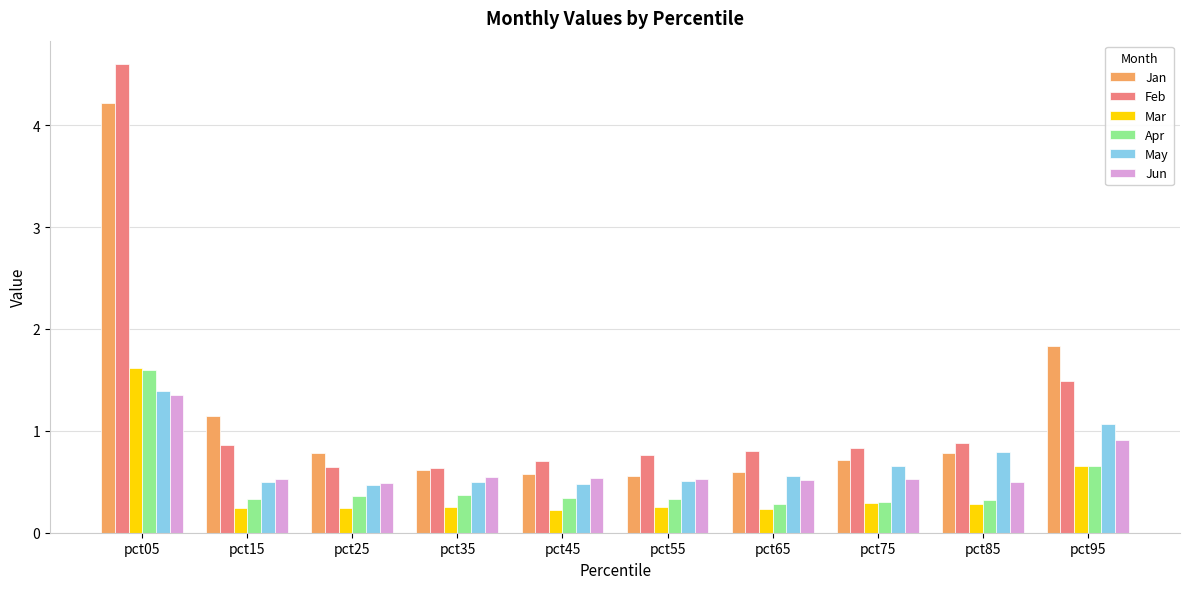

The value of Mar at pct35 is 0.3. True or false?

True